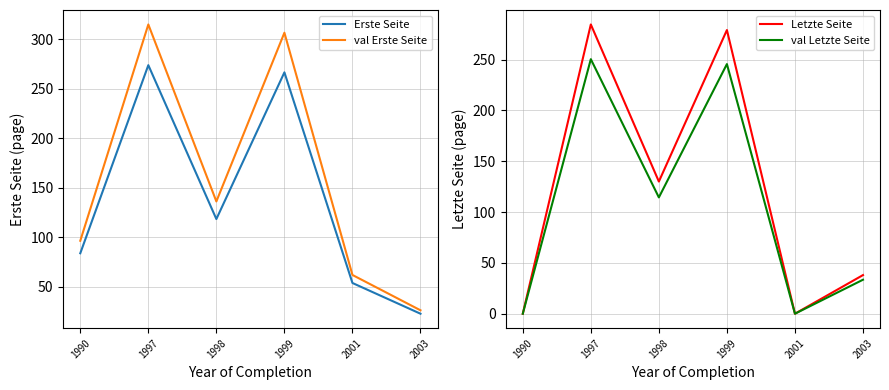

Does the chart display data point markers on the line(s)?

No